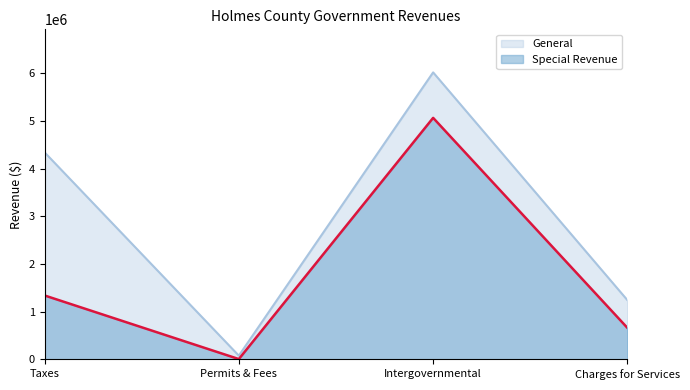

What is the label of the 3rd point from the right?

Permits & Fees